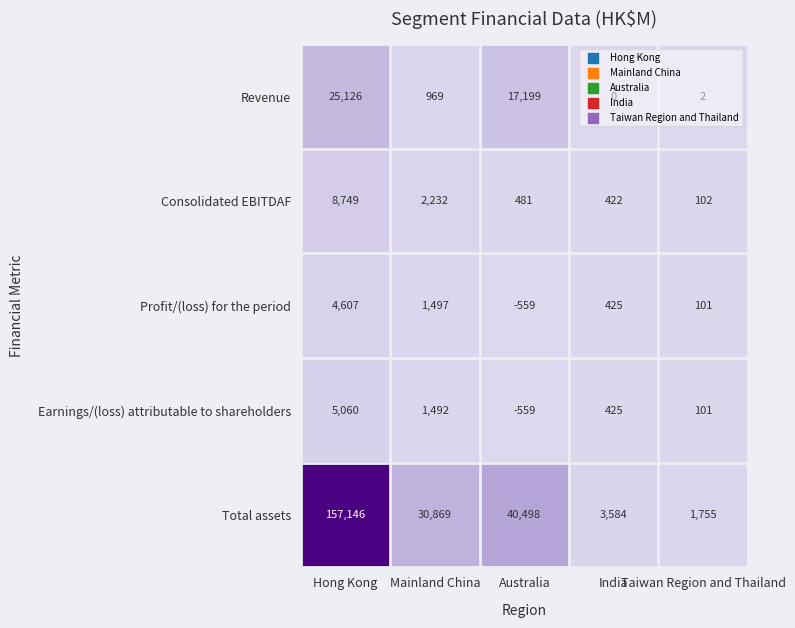

Which series has the largest total across all categories?

Total assets